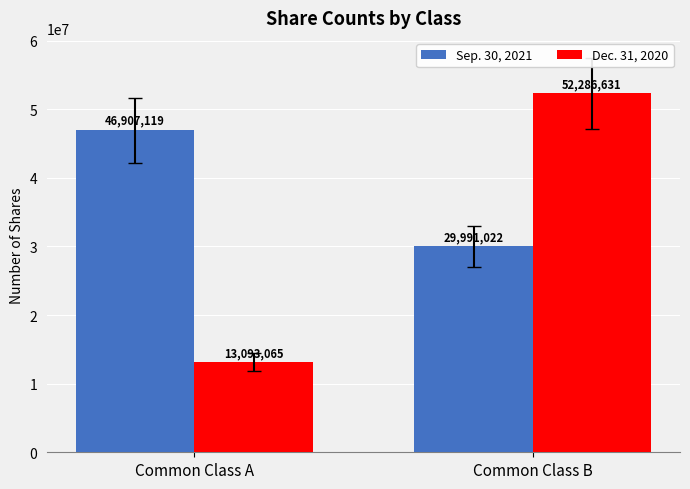

List the series in order of their overall mean, lowest first.

Dec. 31, 2020, Sep. 30, 2021